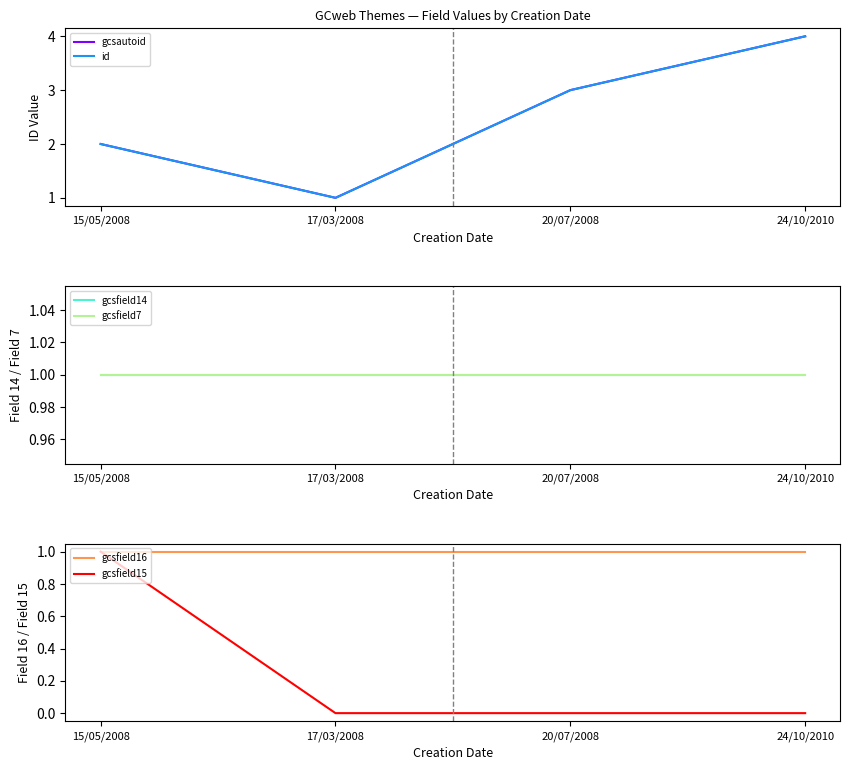

What position from the left is 15/05/2008?

1